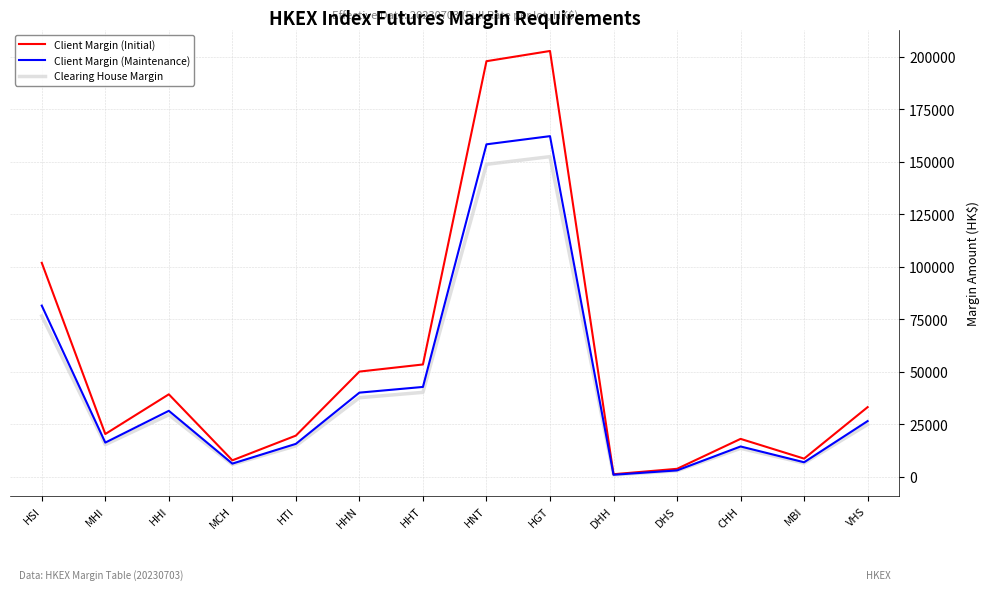

Count the number of data series in this chart.

3